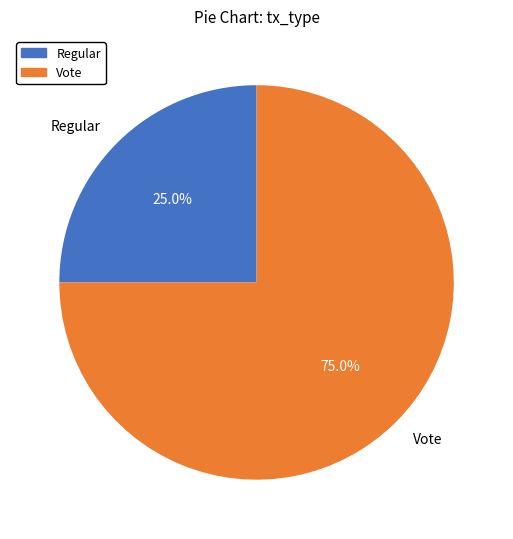

What percentage is the Vote slice, to the nearest percent?

75%